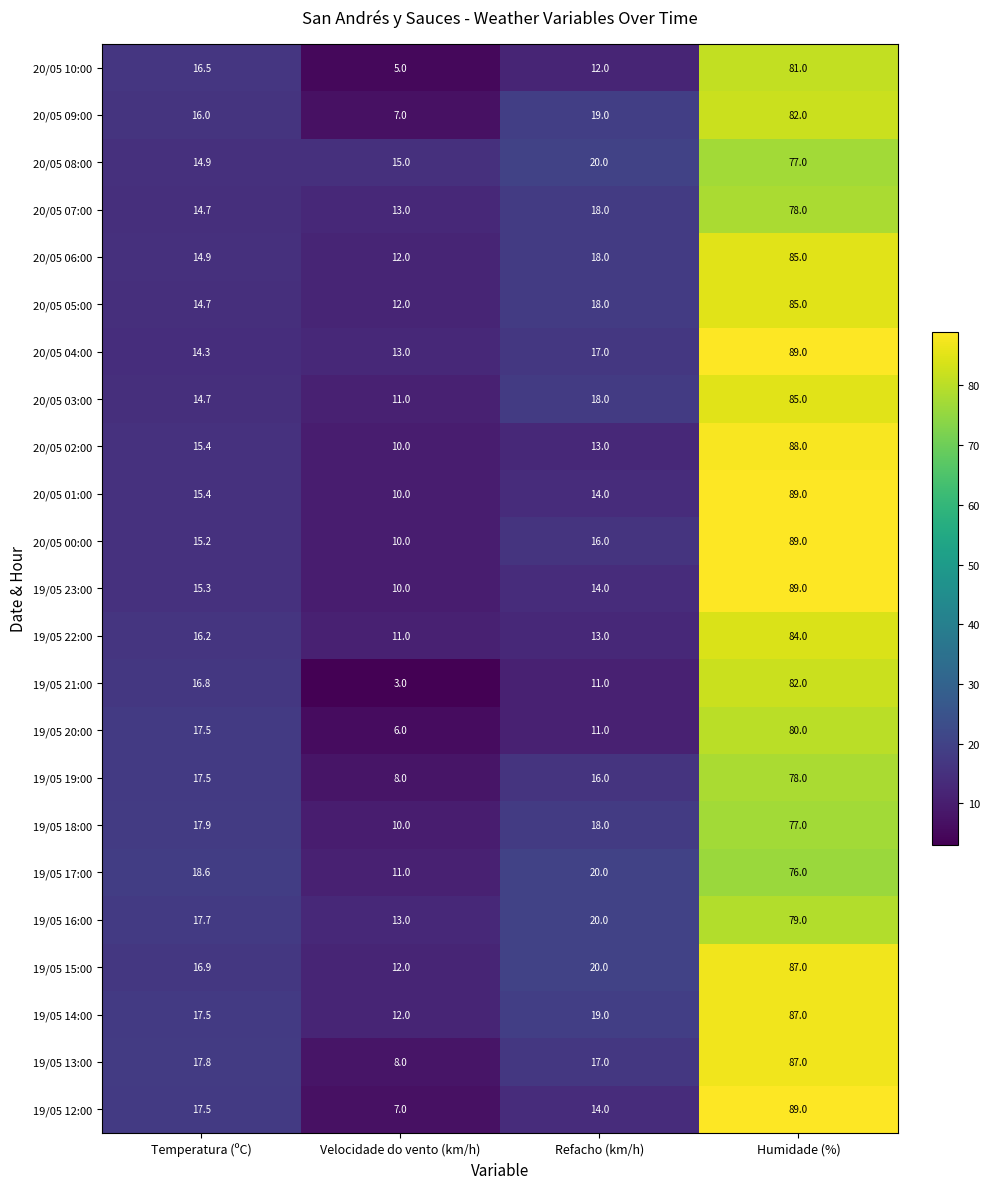

How many data points does each series have?

4